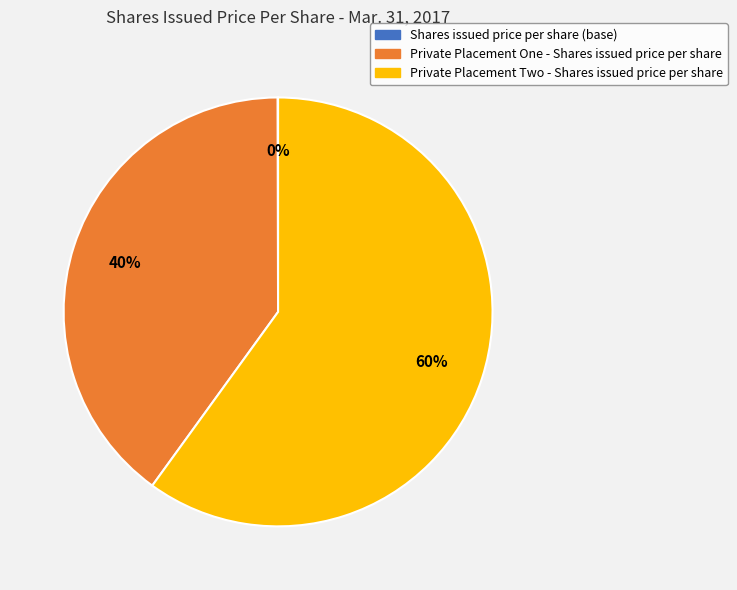

Is there a majority slice in this chart?

Yes